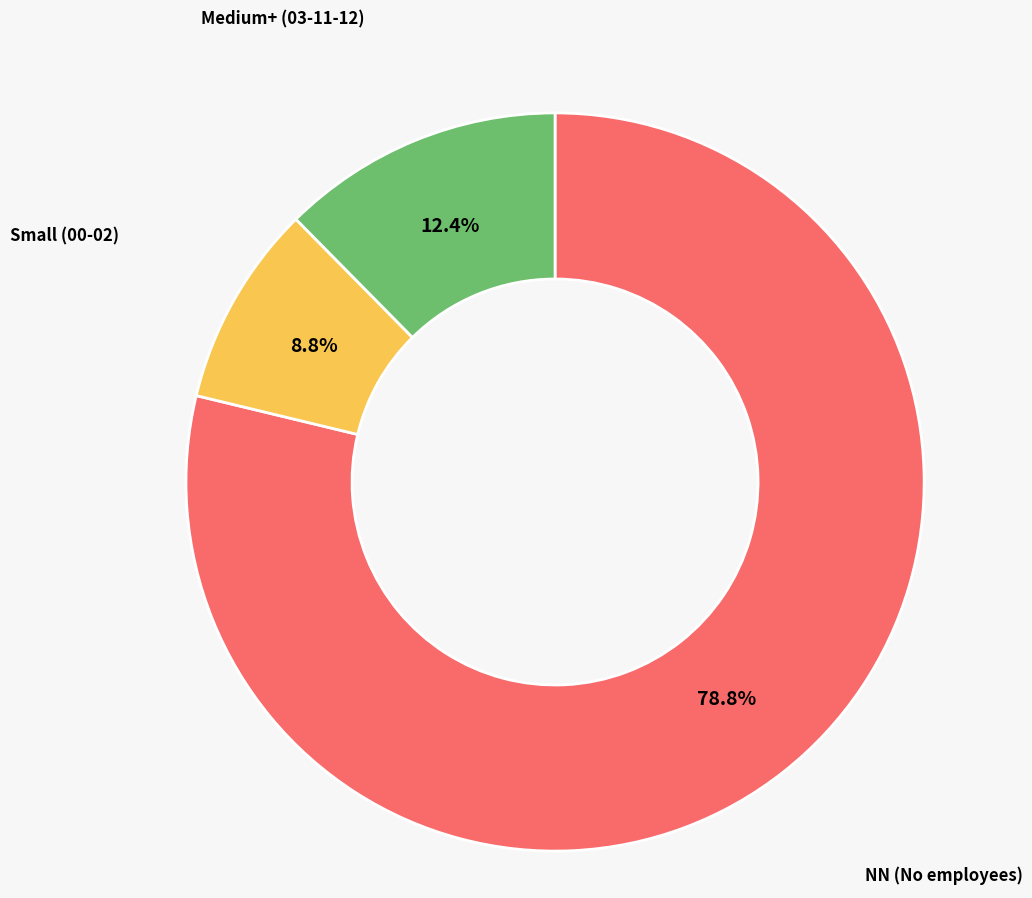

Does any single category account for the majority?

Yes